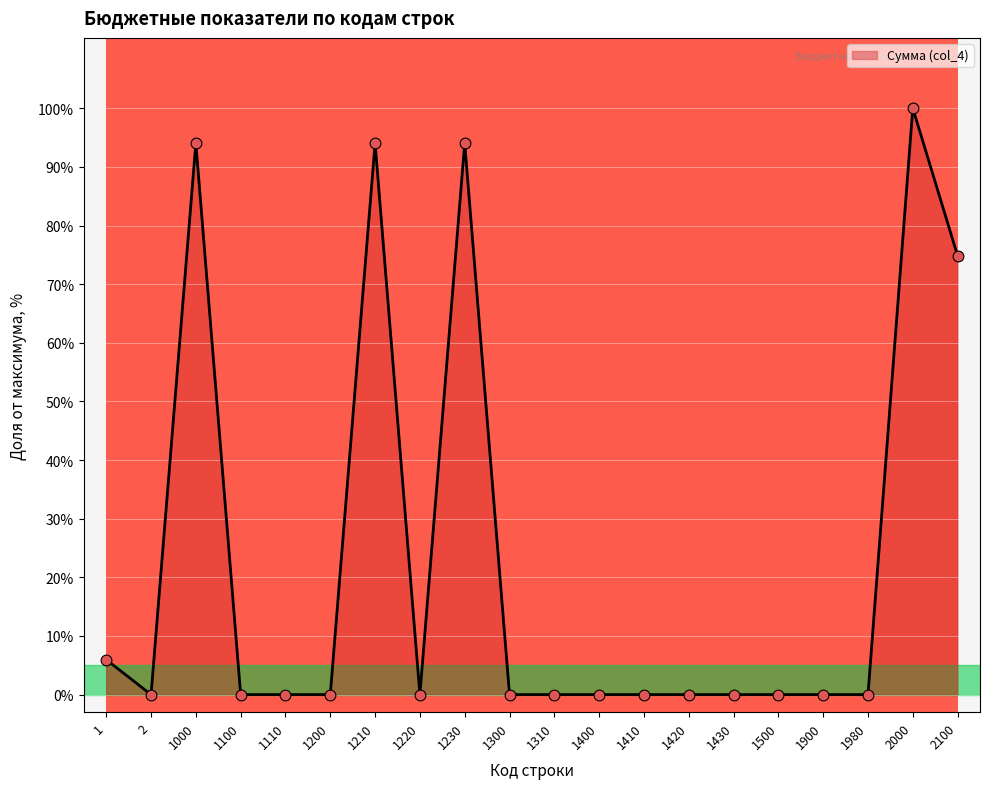

Between 1200 and 2100, which is larger?

2100